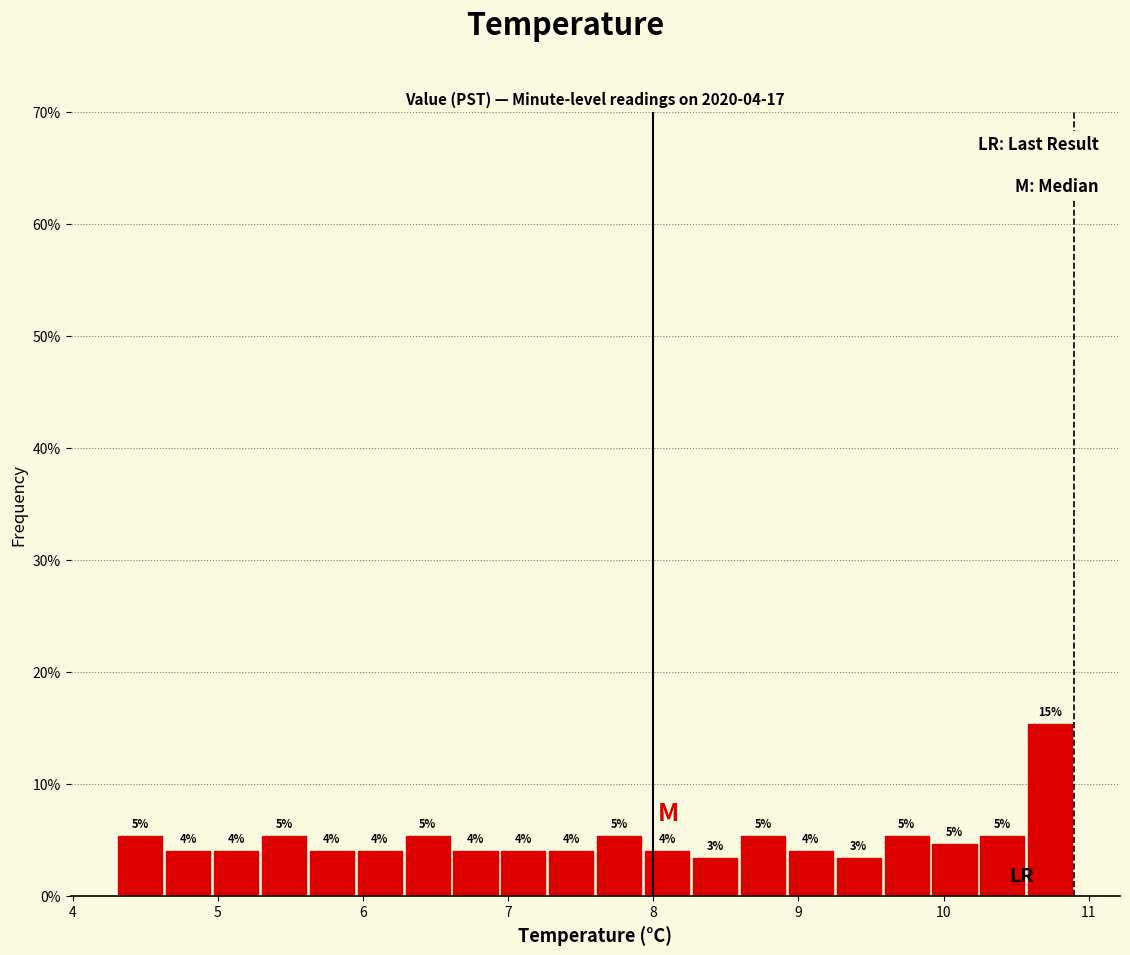

Read against the x-axis, roughly where is the centre of the tallest bar?

10.7